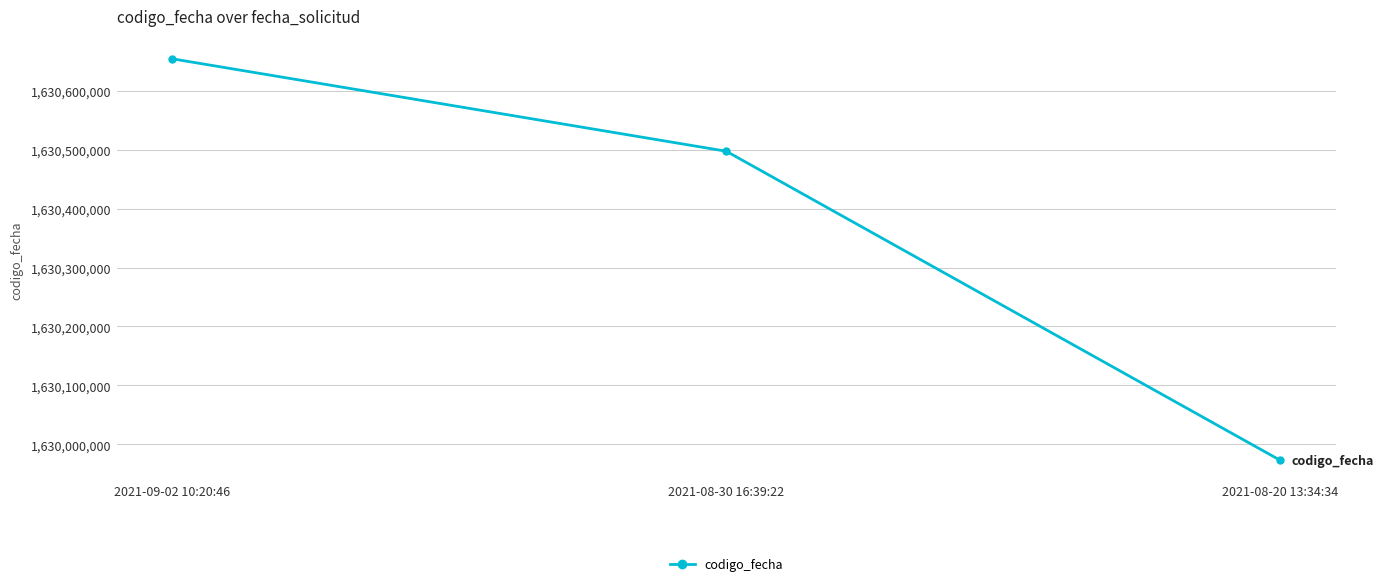

Is it true that the value at 2021-08-20 13:34:34 is 2389725982?

False